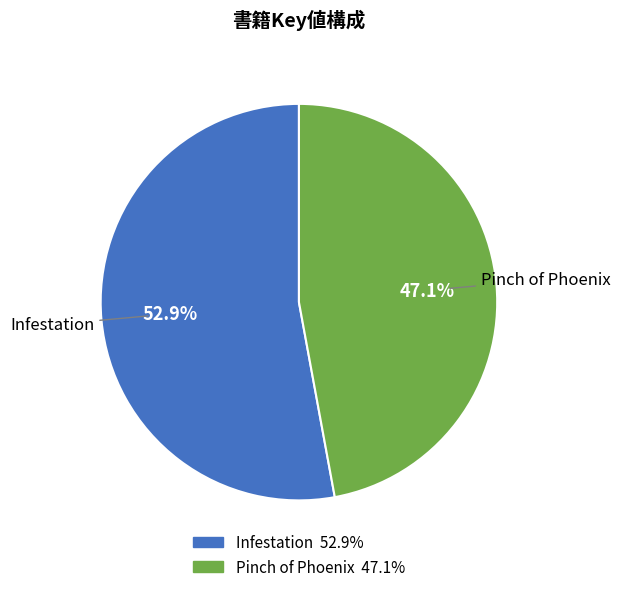

What percentage is the Infestation slice, to the nearest percent?

53%